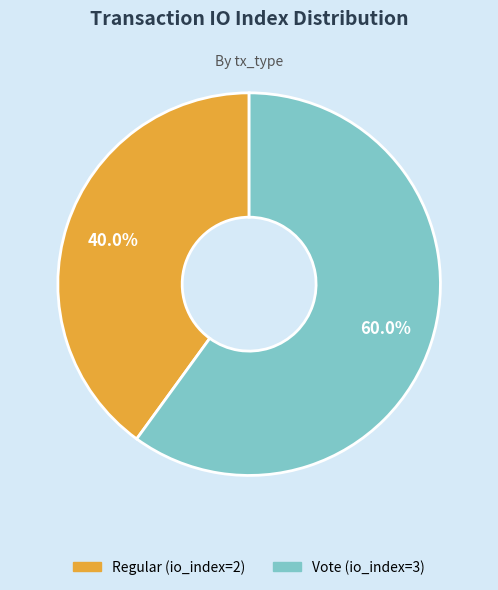

Rank the categories by value from lowest to highest.

Regular (io_index=2), Vote (io_index=3)